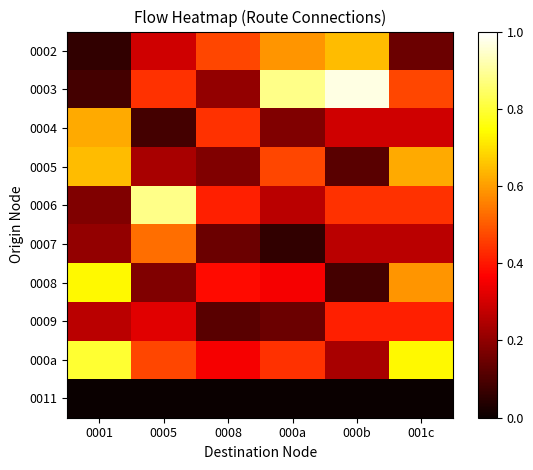

At which category is the sum across all series the highest?

001c